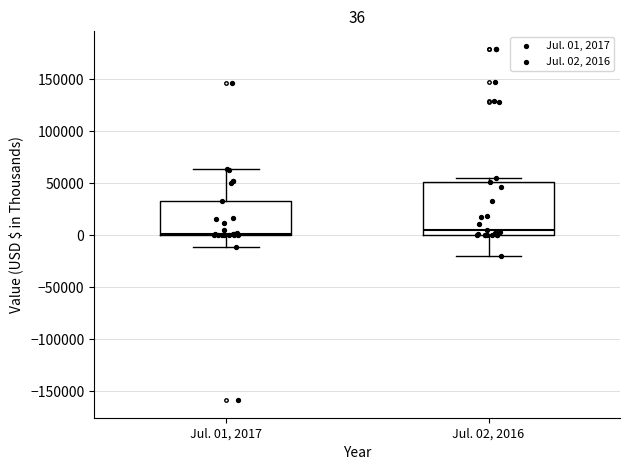

Which box is the tallest, from its lower edge to its upper edge?

Jul. 02, 2016